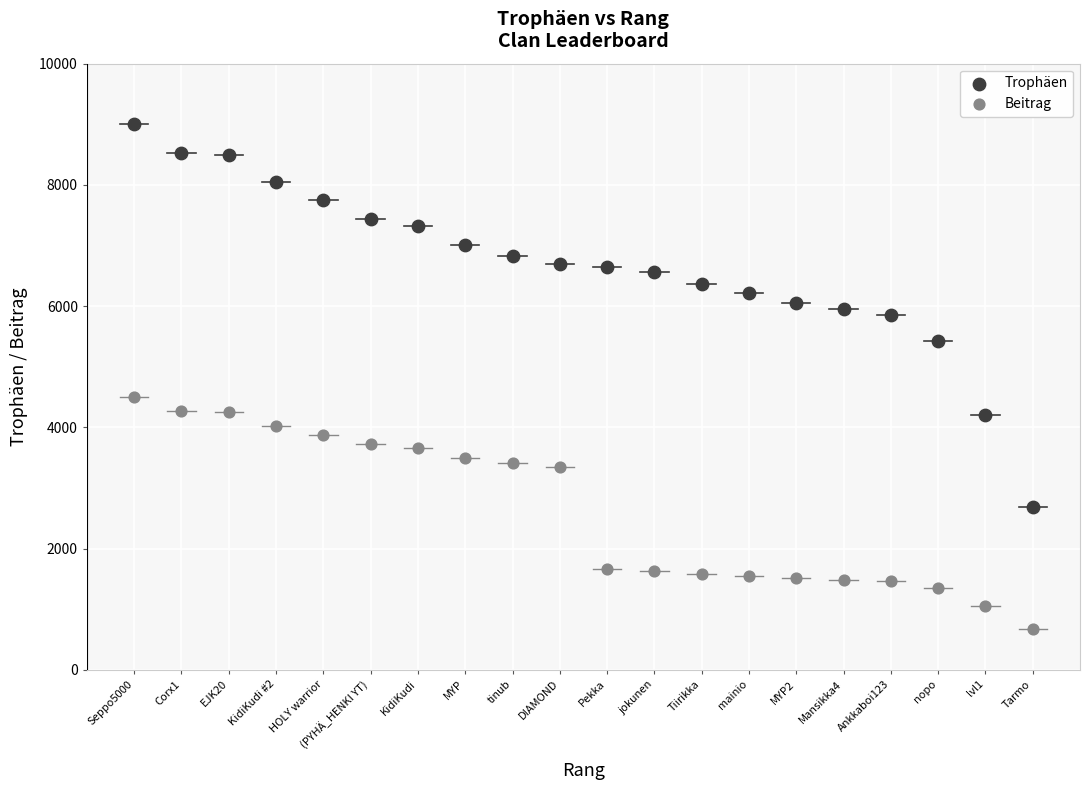

Across all series, what Y value is closest to 4837?

4500